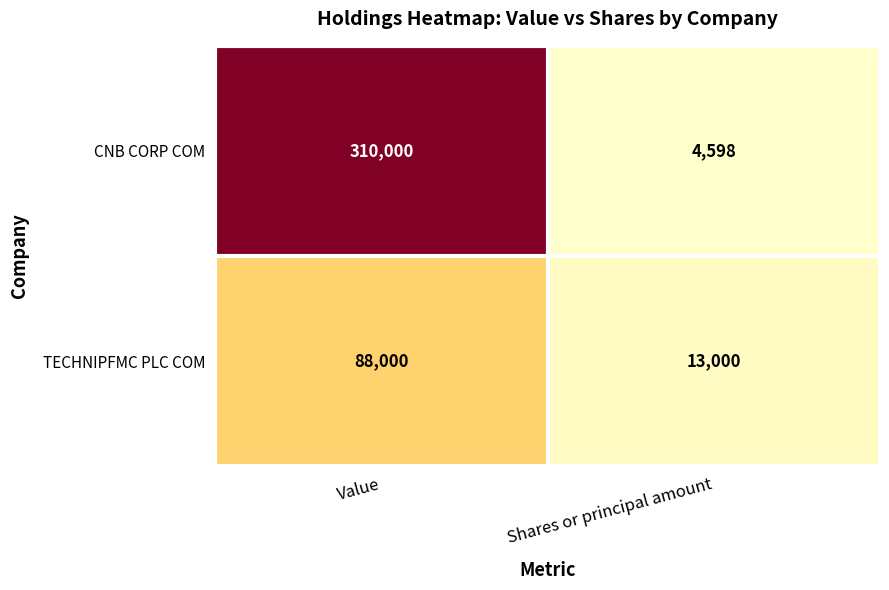

List the series in order of their overall mean, highest first.

CNB CORP COM, TECHNIPFMC PLC COM